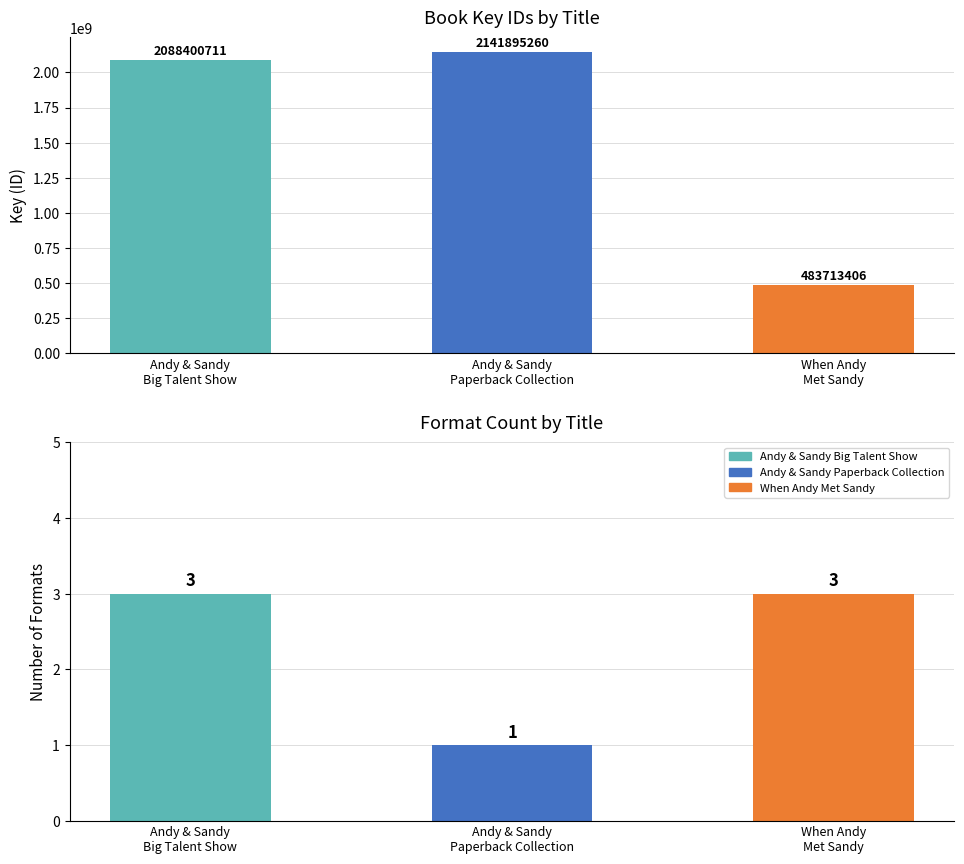

What value does the Format Count series have at Andy & Sandy
Big Talent Show?

3